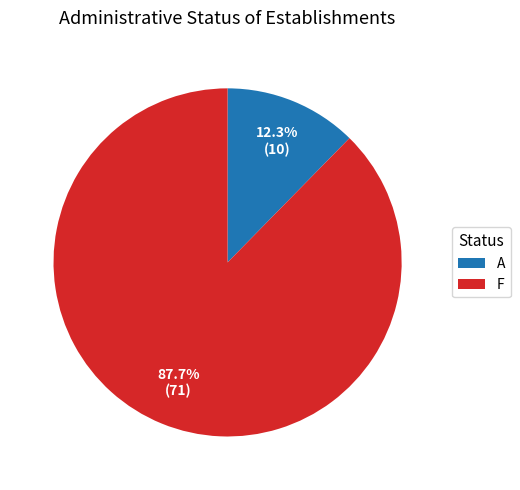

What is the largest slice in the pie chart?

F